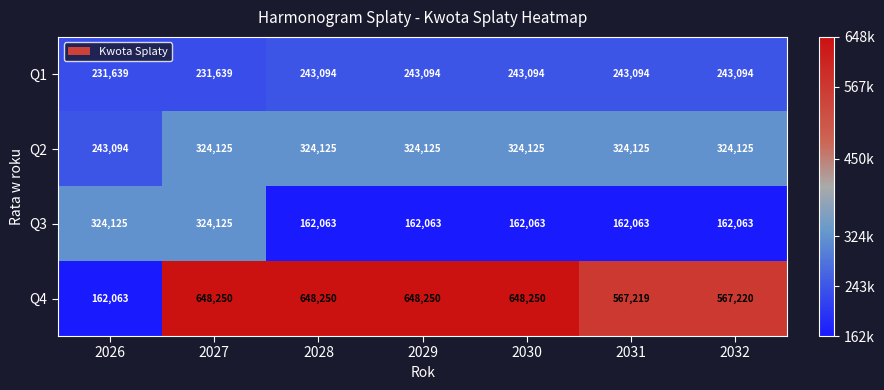

What is the average value of the Q3 series?

208366